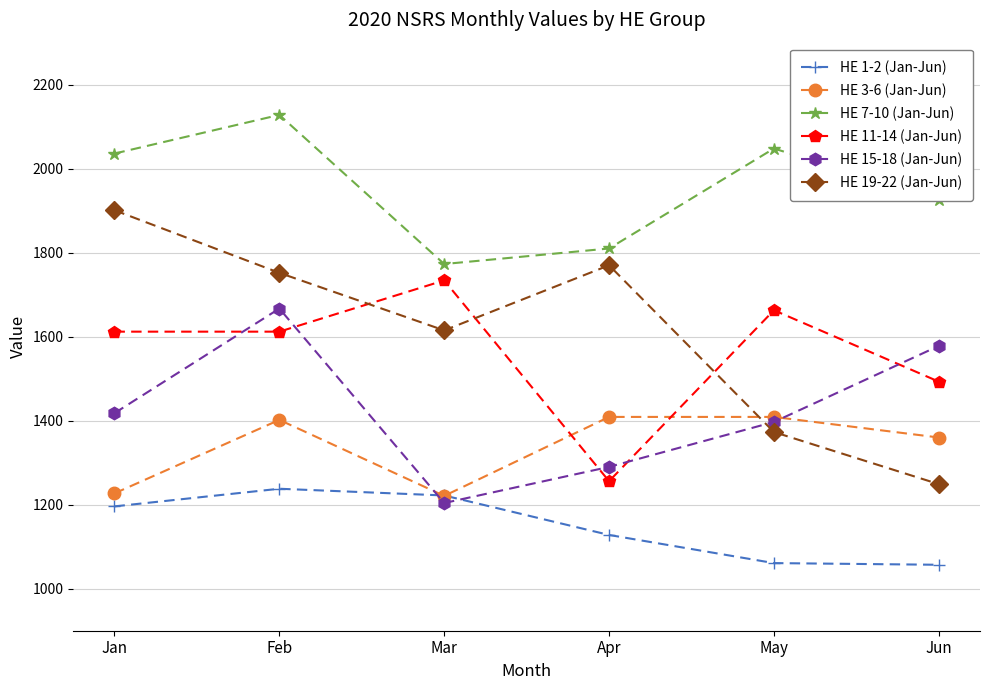

True or false: HE 11-14 (Jan-Jun) and HE 7-10 (Jan-Jun) intersect in this chart.

False